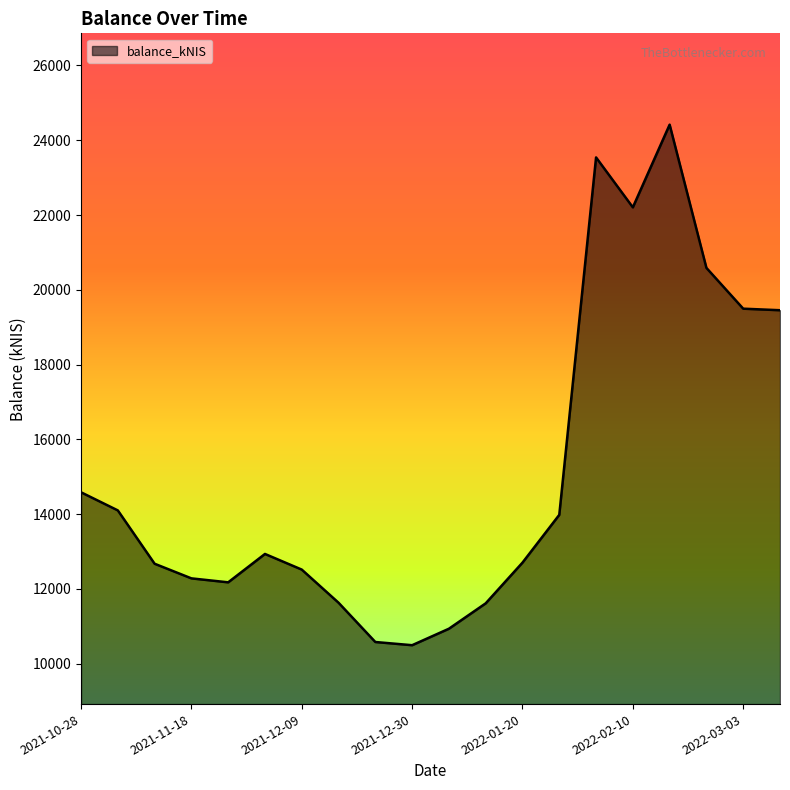

How many interior local peaks (higher than both neighbors) does the data have?

3